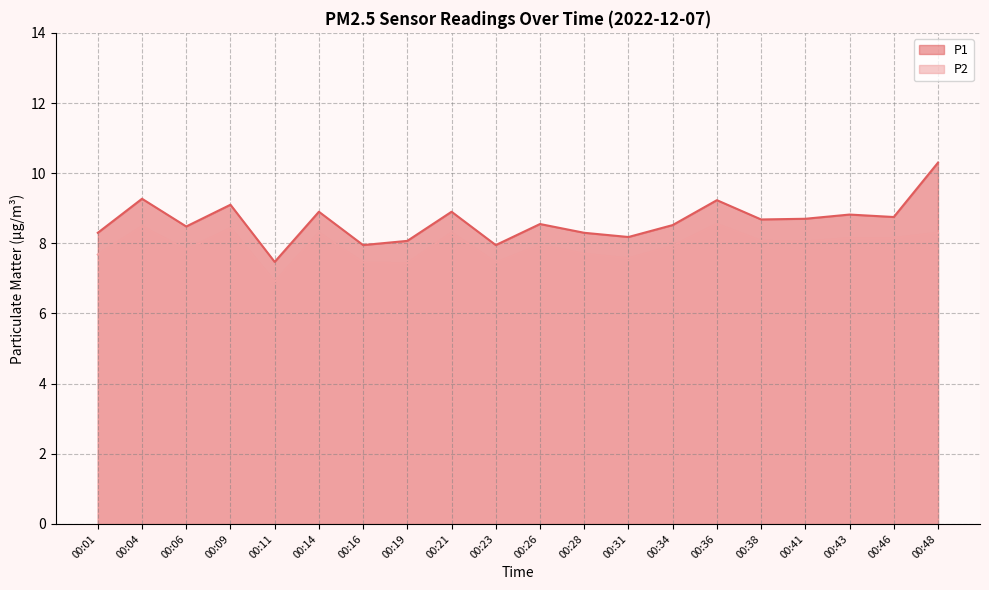

List the series in order of their overall mean, lowest first.

P2, P1